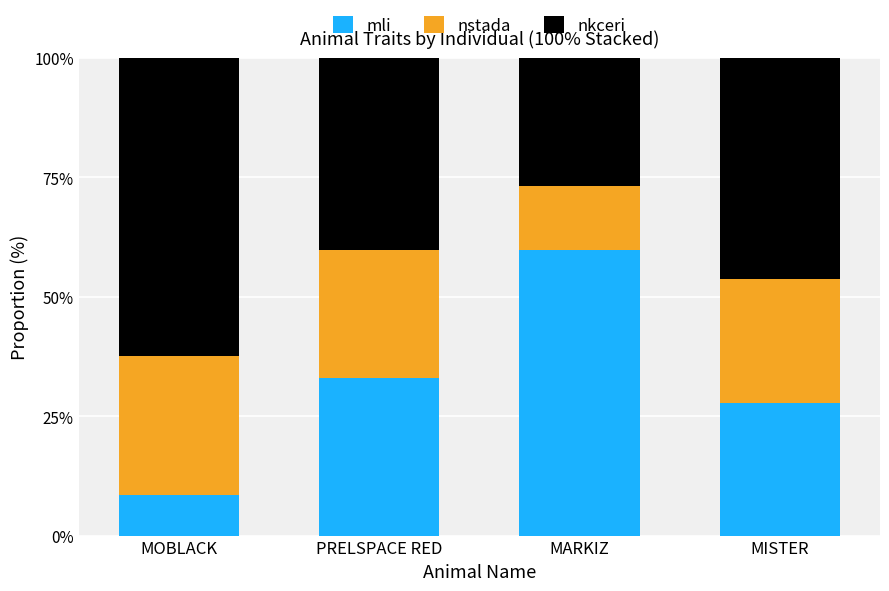

List the labels in order of mli value, smallest first.

MOBLACK, MISTER, PRELSPACE RED, MARKIZ